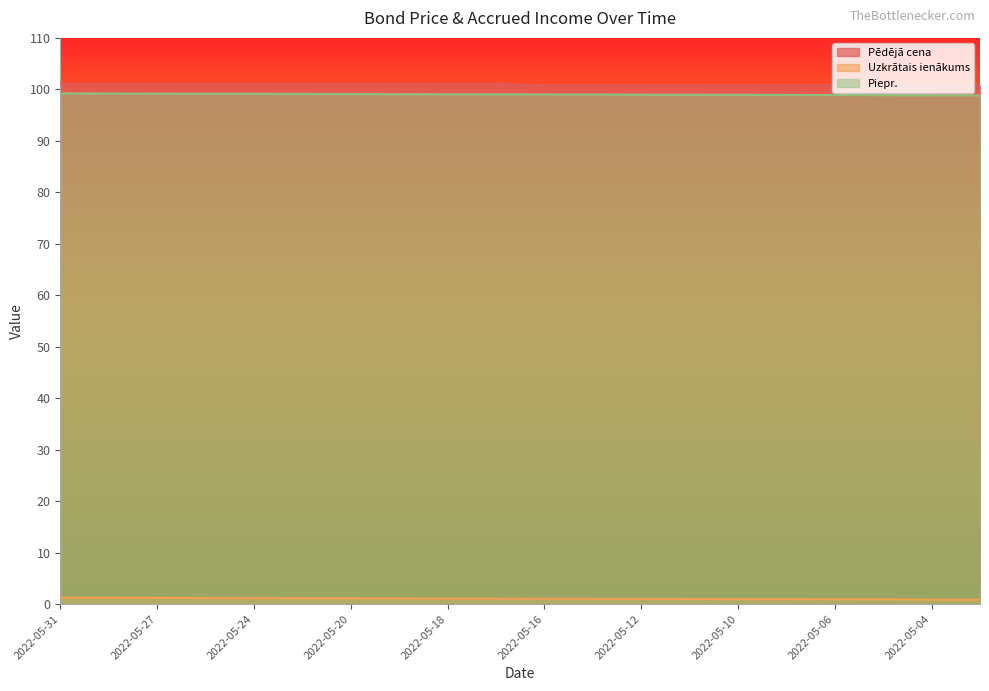

How many lines are shown in the chart?

3